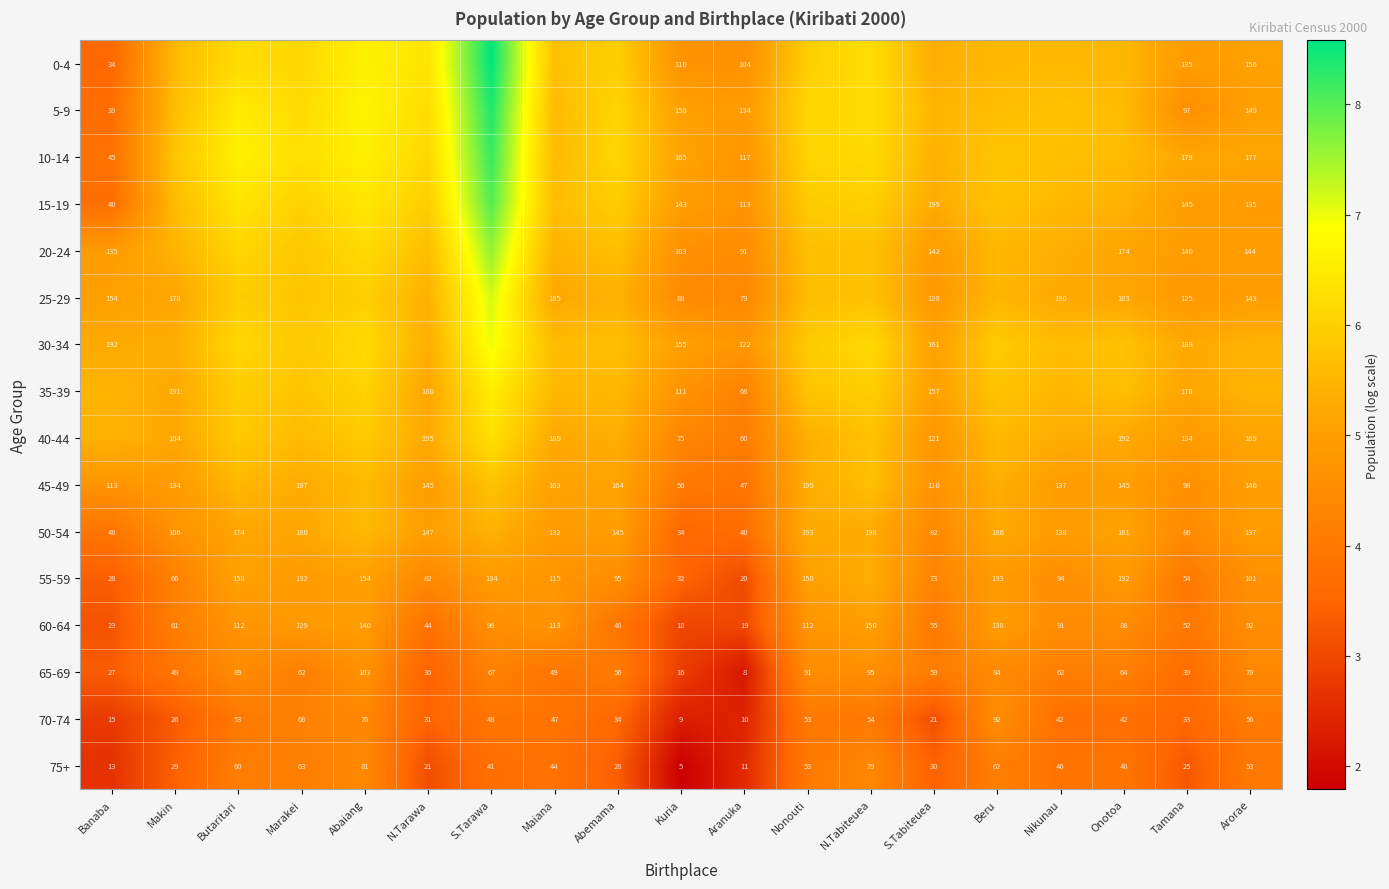

Where does the 75+ series first go above 44?

Butaritari